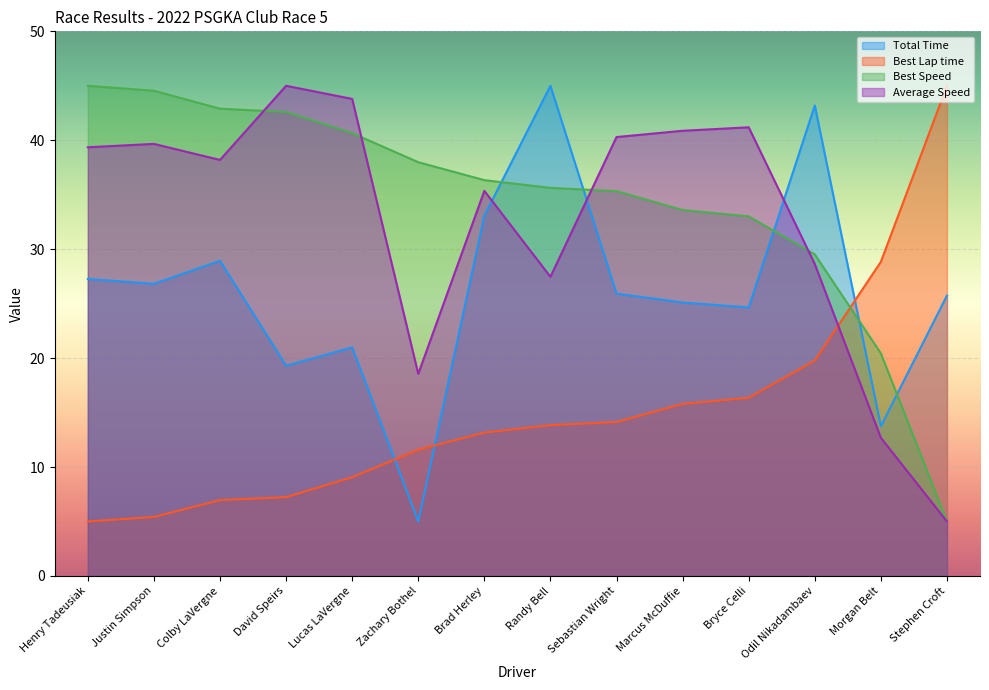

How many lines are shown in the chart?

4